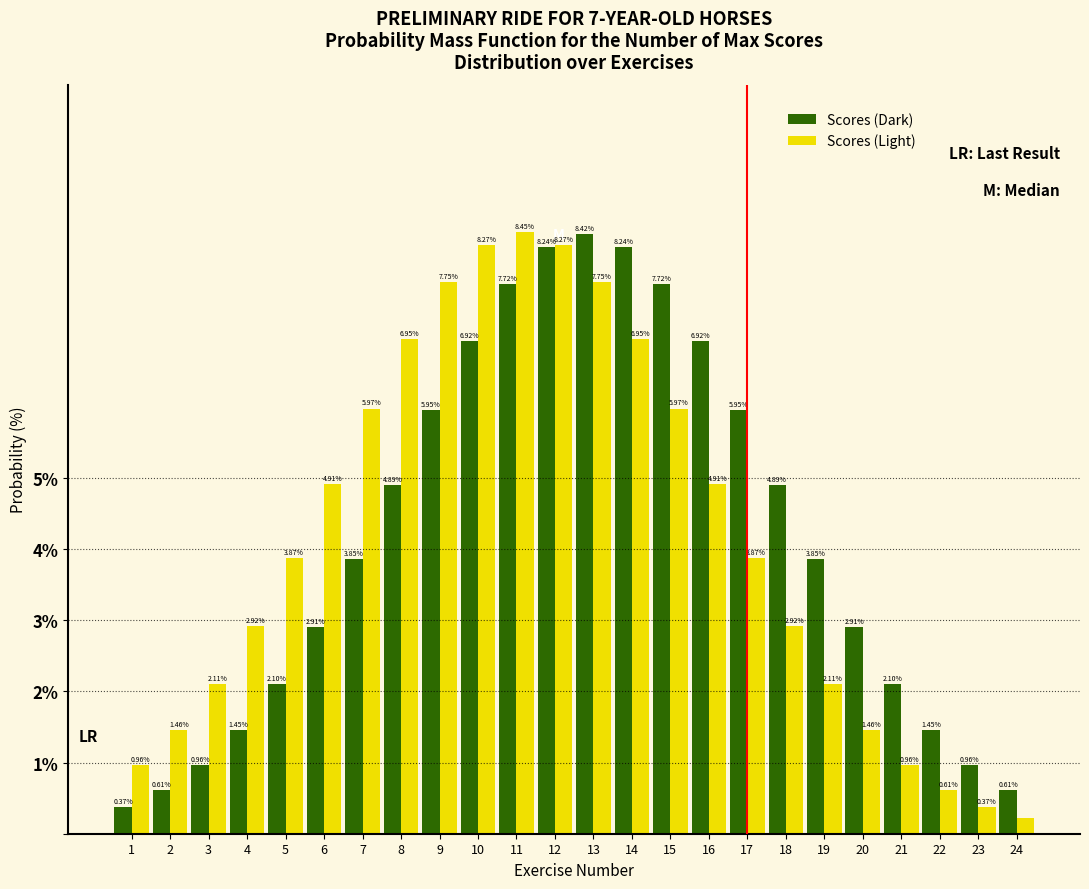

Which series has the widest spread of values?

Scores (Light)